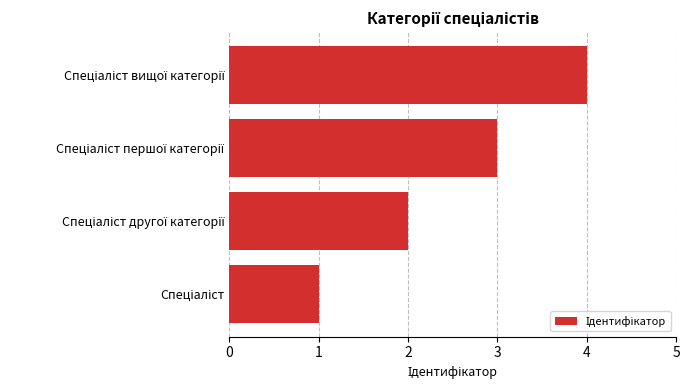

What is the difference between the maximum and minimum values?

3